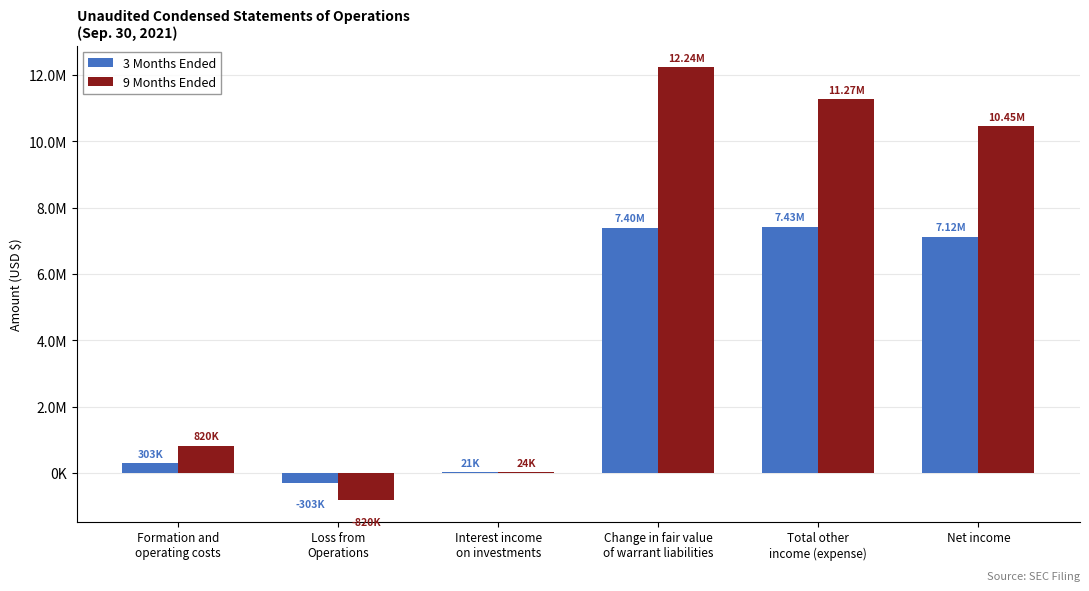

Are the bars horizontal?

No